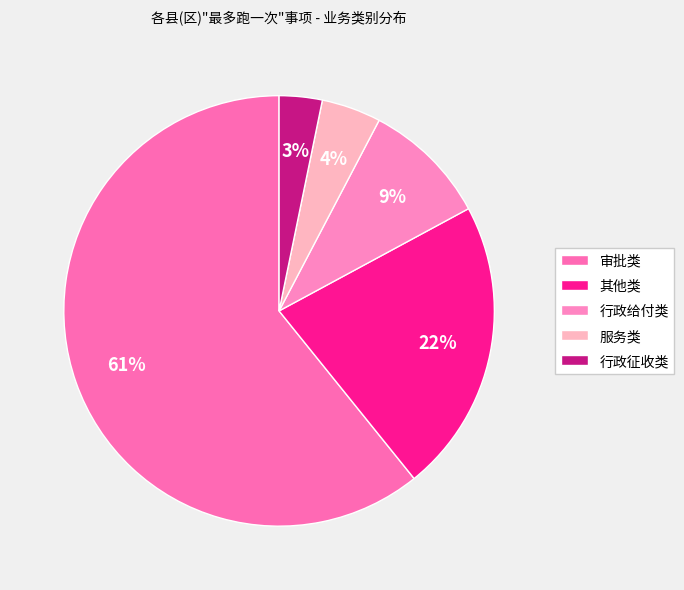

To the nearest percent, what is the average slice percentage?

20%